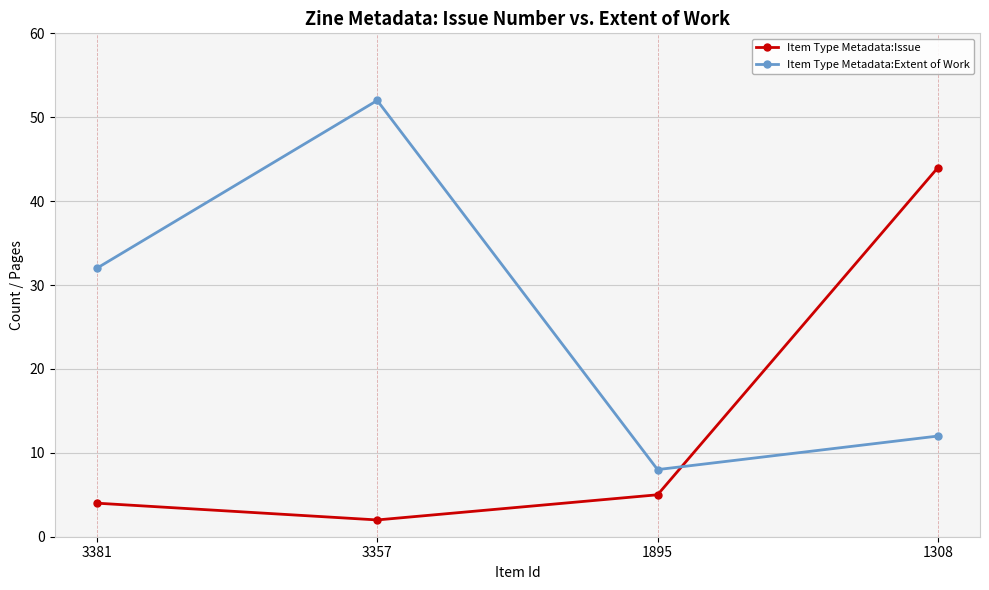

How many lines are shown in the chart?

2